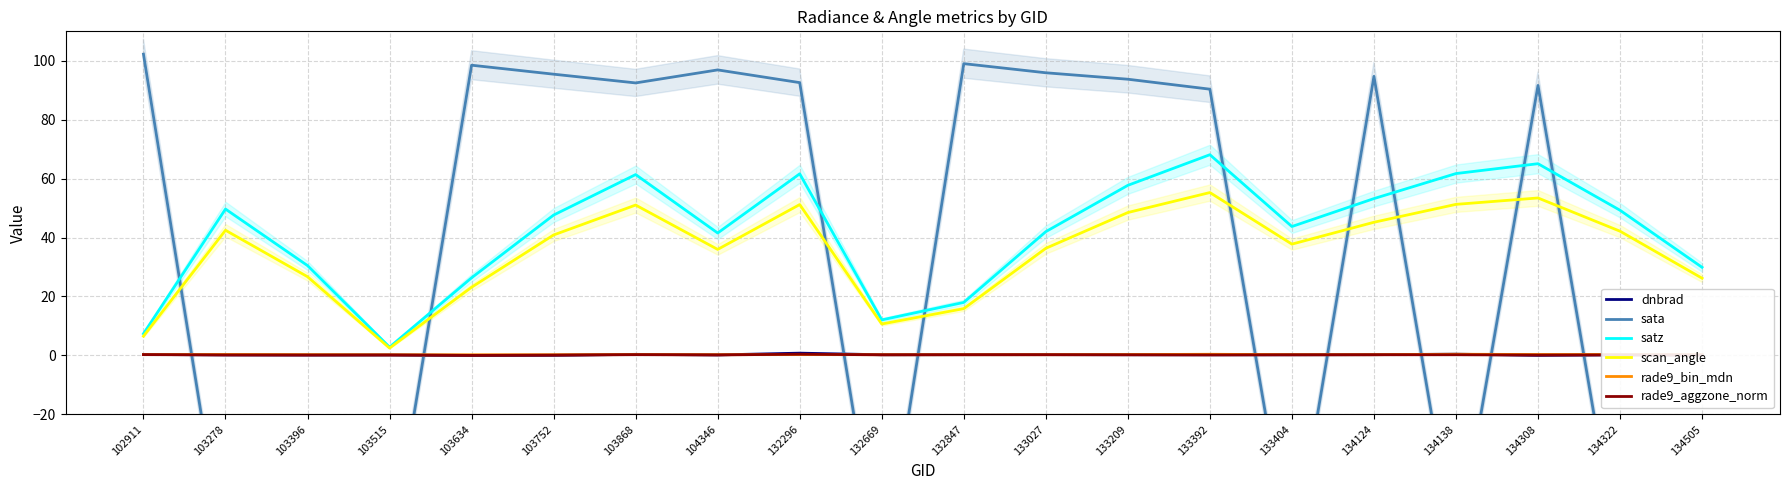

Where is satz nearest to the value 35?

103396